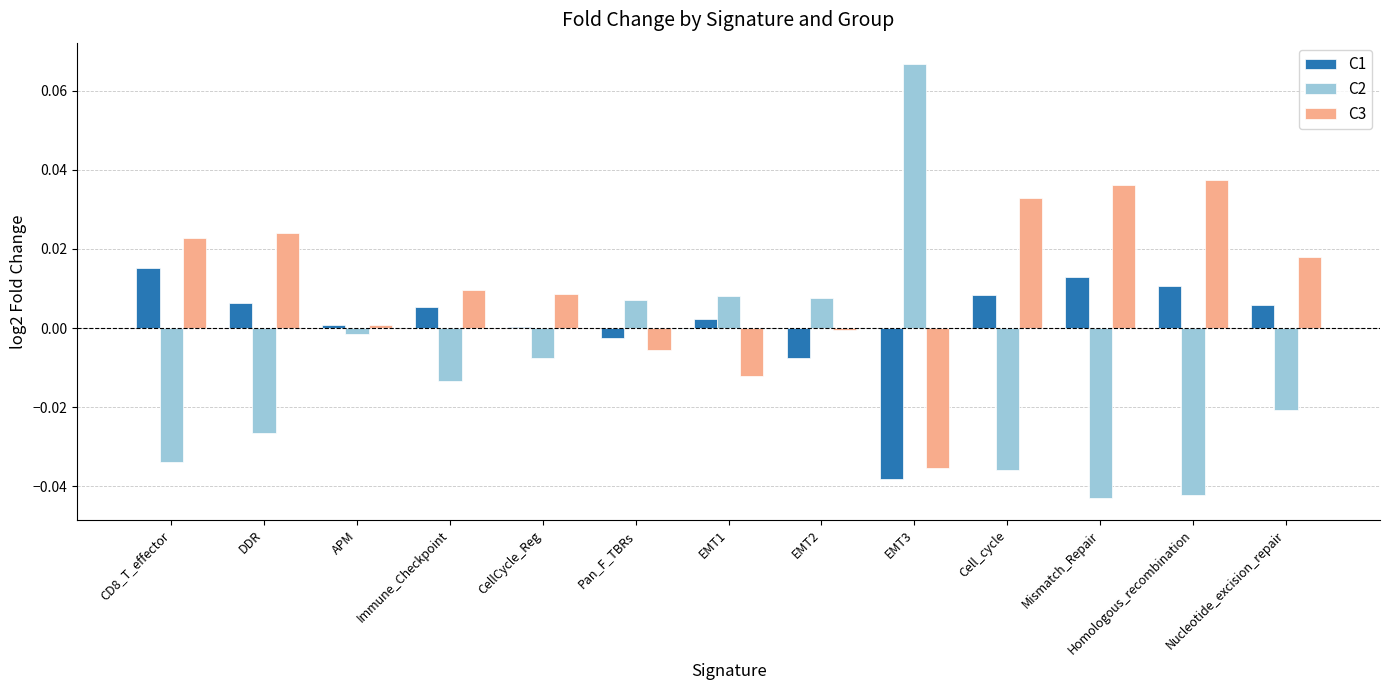

The C3 series shows 0.0 at DDR. True or false?

True